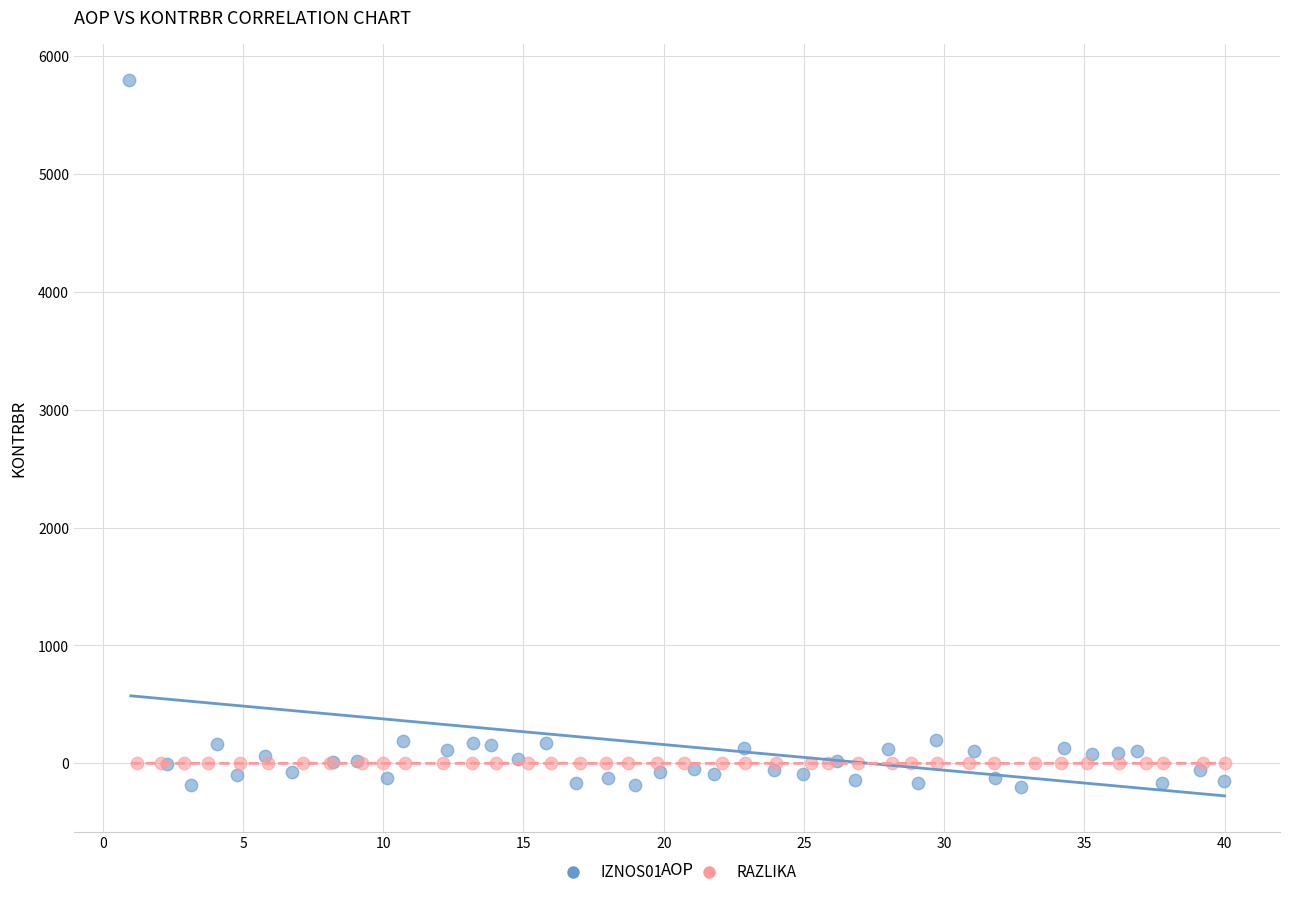

Which series has the widest spread of Y values?

IZNOS01